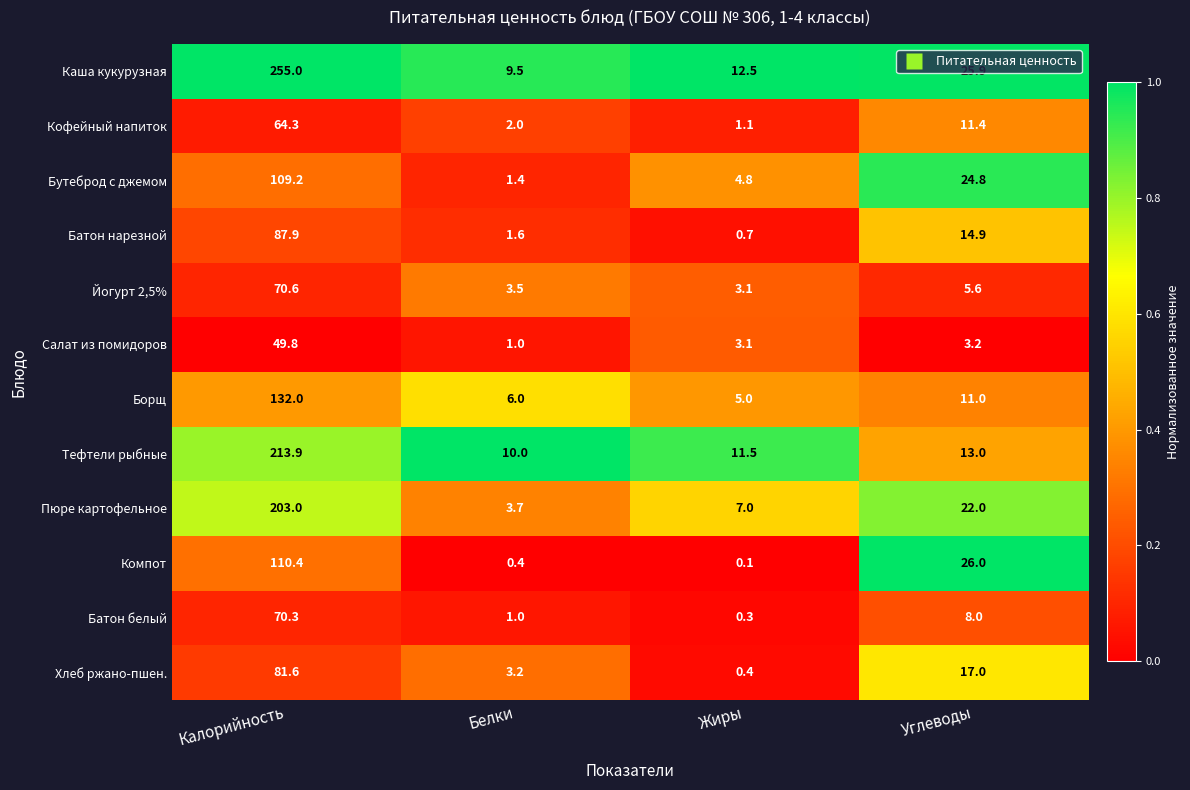

What is the total value across all series at Жиры?

49.6